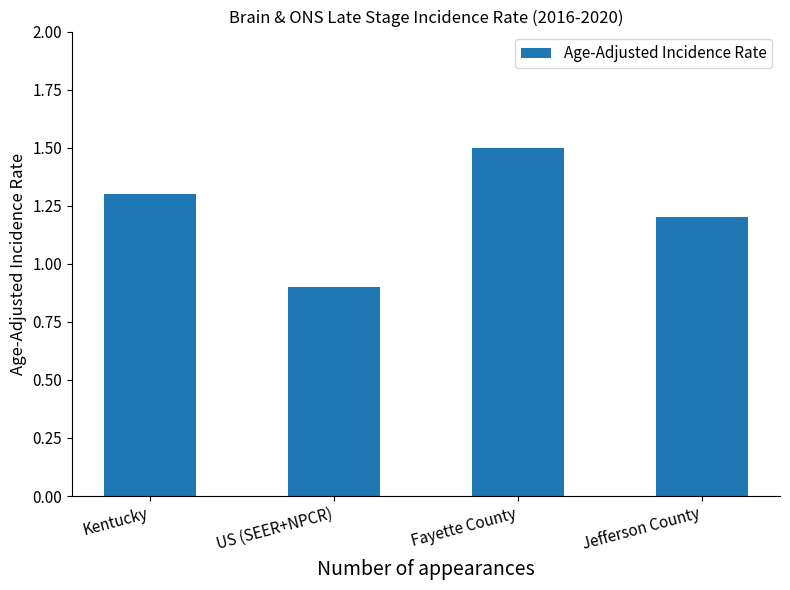

Between Kentucky and Jefferson County, which is larger?

Kentucky